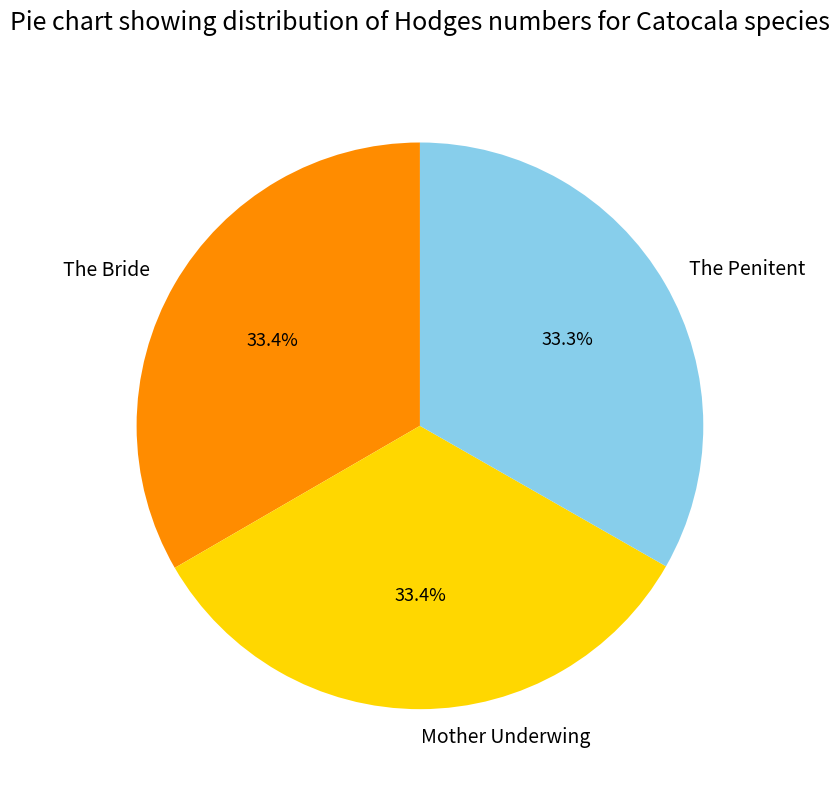

What is the total percentage of Mother Underwing and The Bride?

66.7%